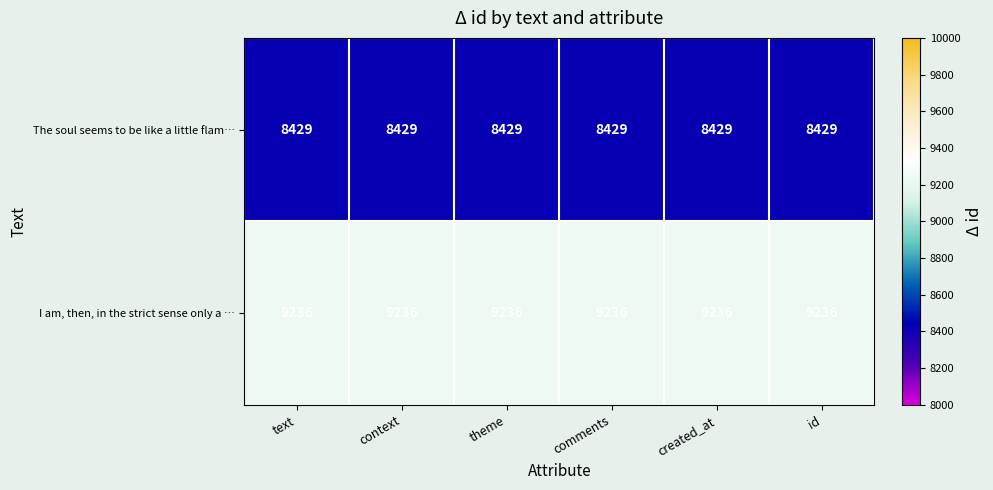

List the series in order of their peak value, highest first.

I am, then, in the strict sense only a …, The soul seems to be like a little flam…